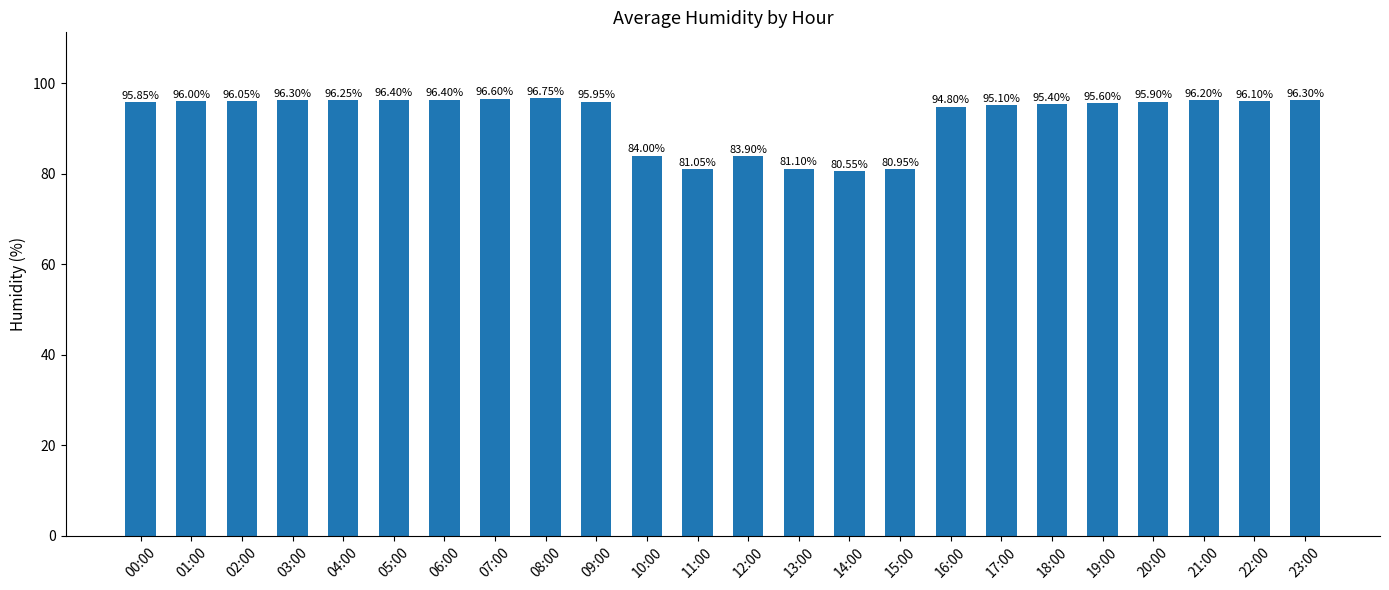

What position from the left is 18:00?

19